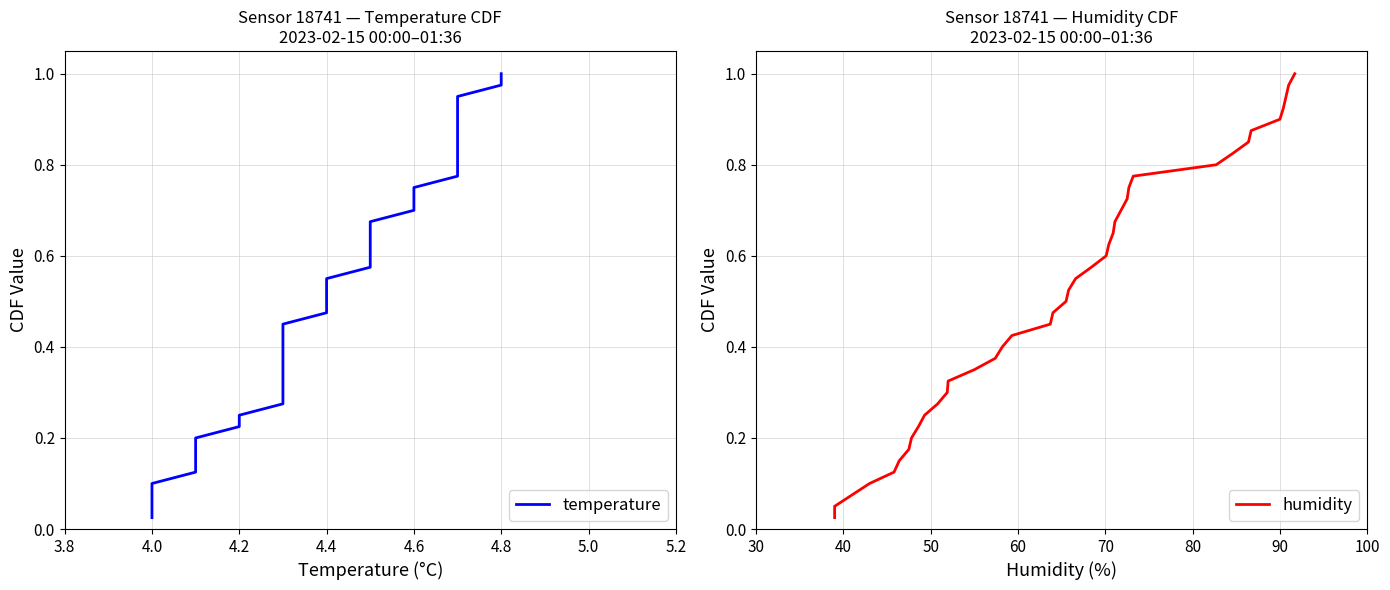

The value of humidity at 21 is 0.3. True or false?

False